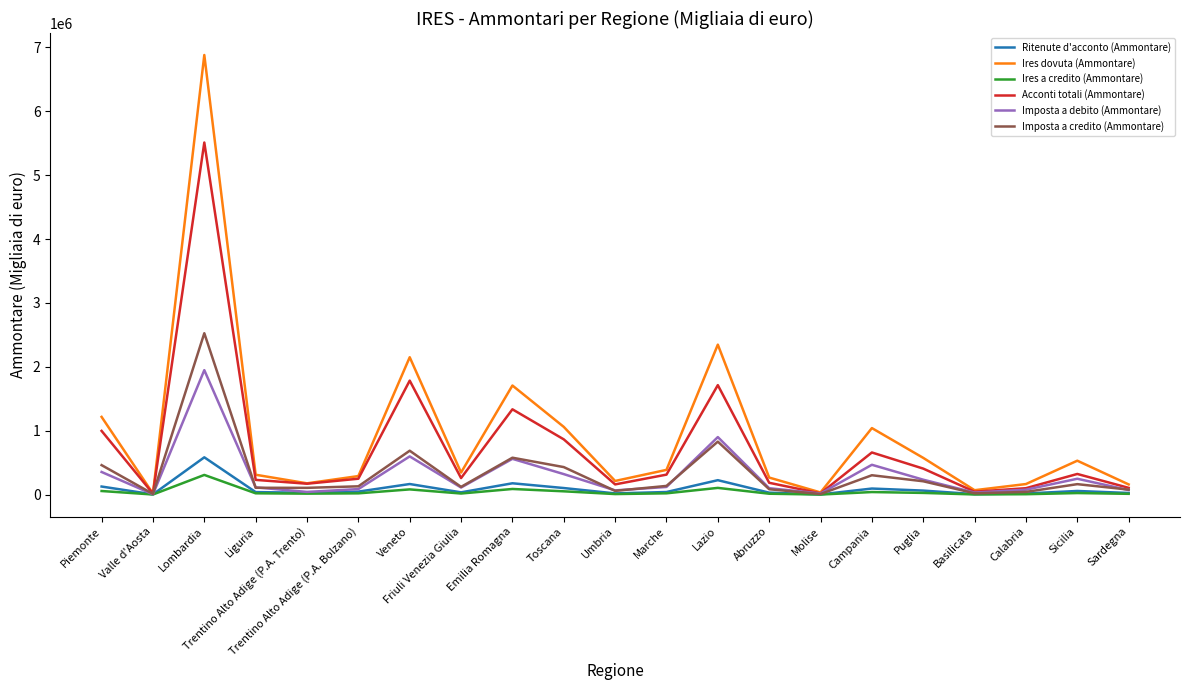

Which category has the highest value in the Acconti totali (Ammontare) series?

Lombardia